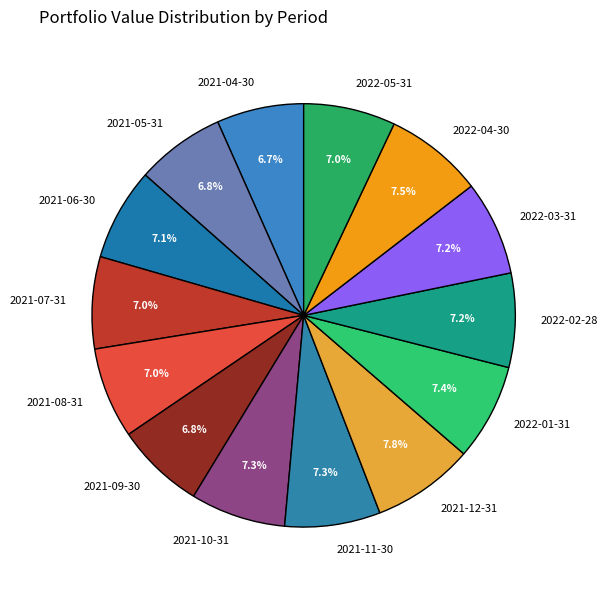

The 2021-10-31 slice represents 1% of the pie. True or false?

False